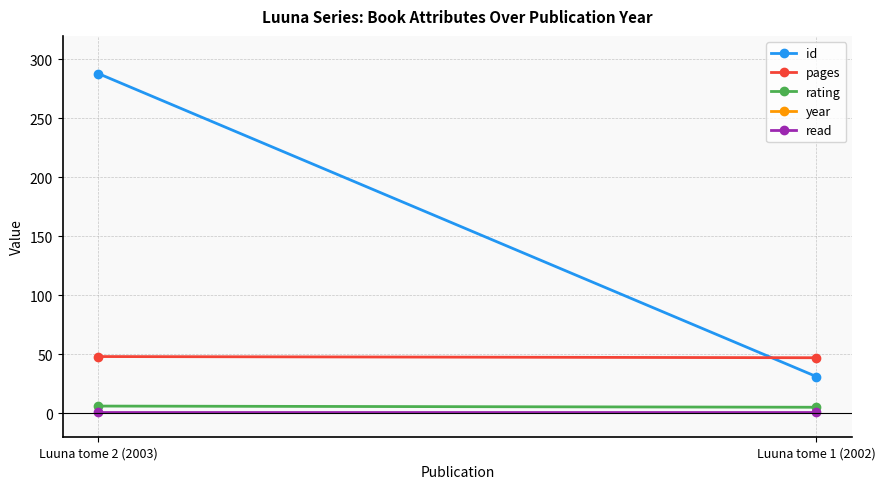

What is the label of the 1st point from the left?

Luuna tome 2 (2003)